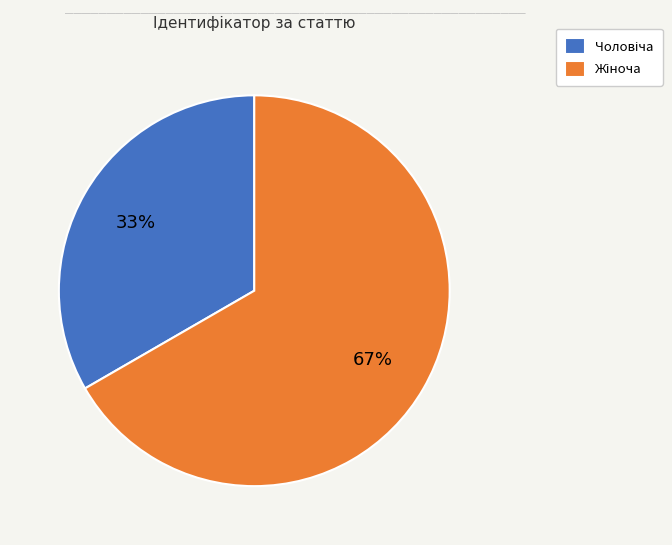

To the nearest percent, what is the average slice percentage?

50%